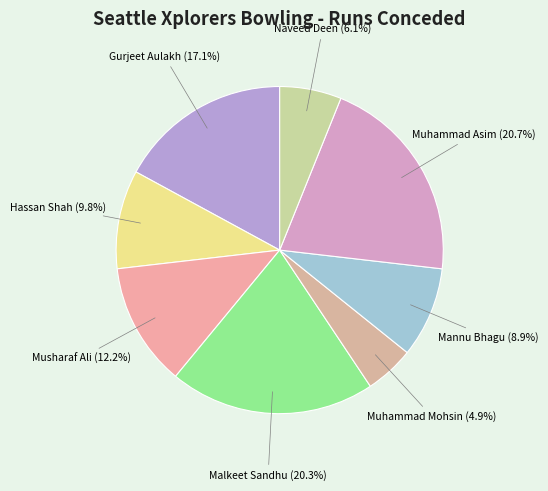

To the nearest percent, what percentage of the pie is Muhammad Mohsin?

5%